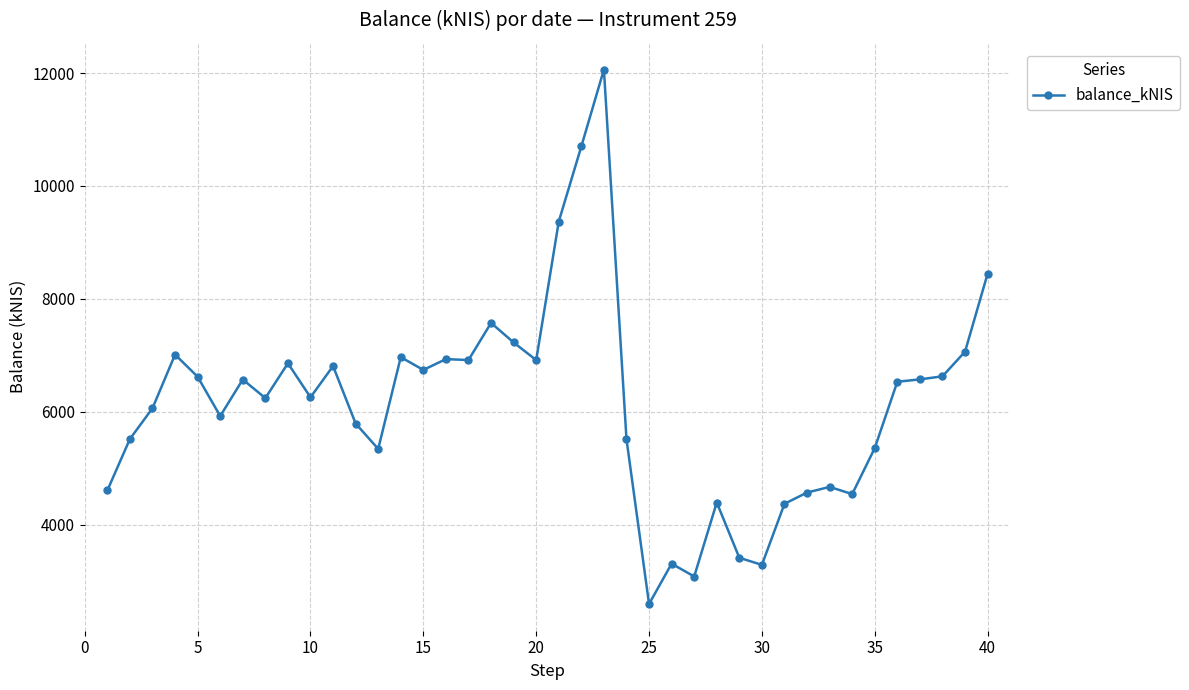

True or false: there are more than 2 points higher than both neighbors.

True